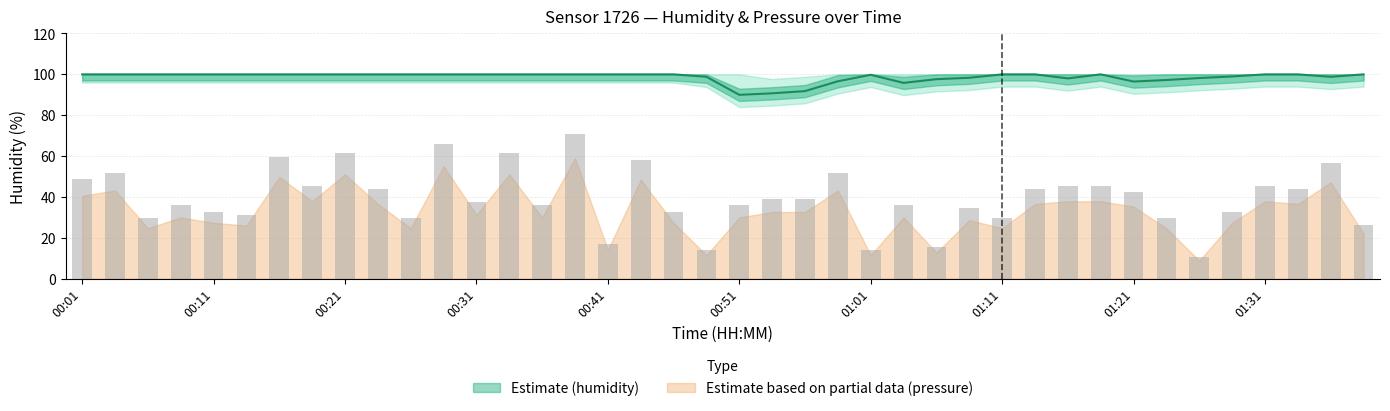

Which category has the highest value across all series?

00:01